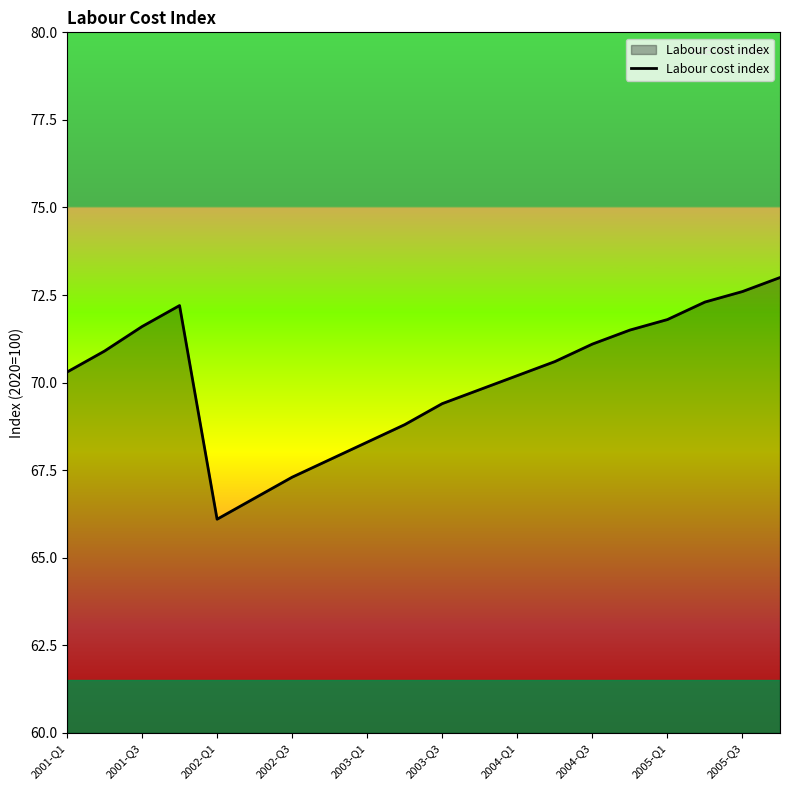

What is the difference between the maximum and minimum values?

6.9